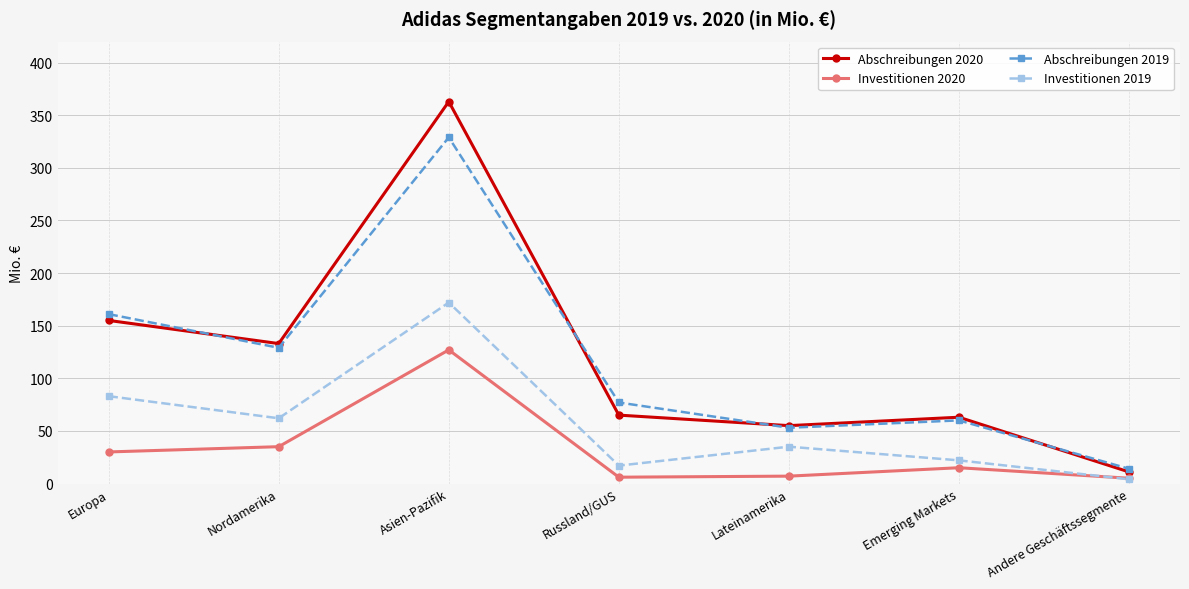

What is the lowest value of the Investitionen 2020 series?

5